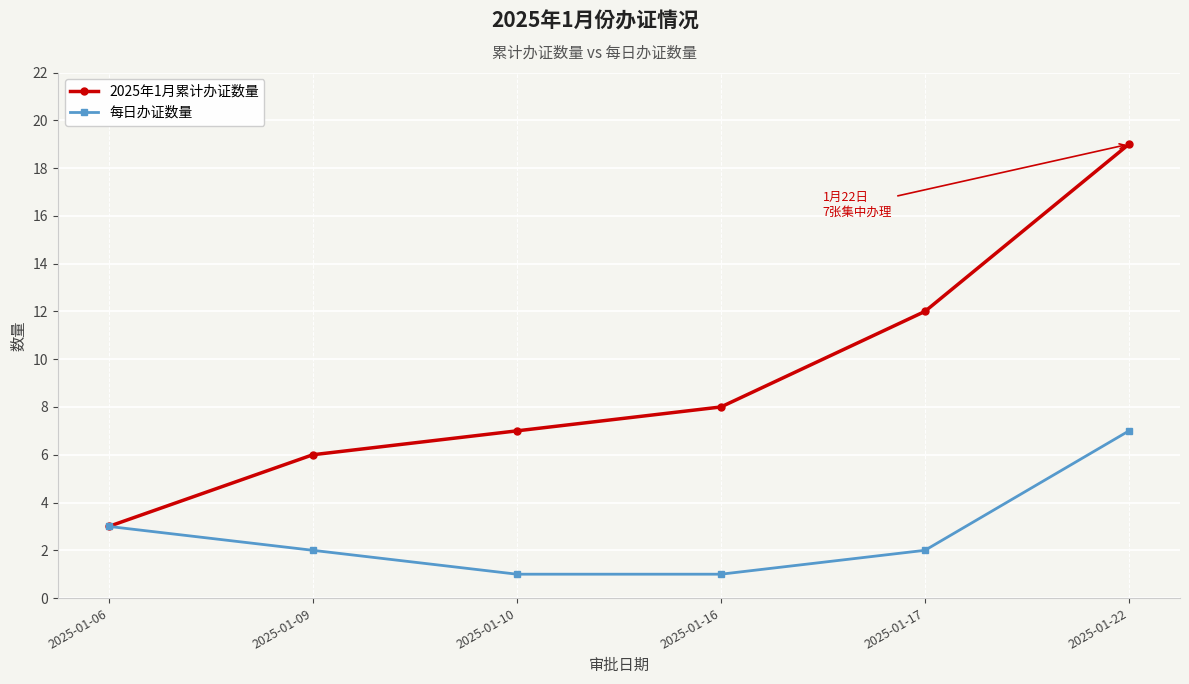

Reading left to right, list all the values displayed in this chart.

2025年1月累计办证数量: 2025-01-06=3	2025-01-09=6	2025-01-10=7	2025-01-16=8	2025-01-17=12	2025-01-22=19
每日办证数量: 2025-01-06=3	2025-01-09=2	2025-01-10=1	2025-01-16=1	2025-01-17=2	2025-01-22=7